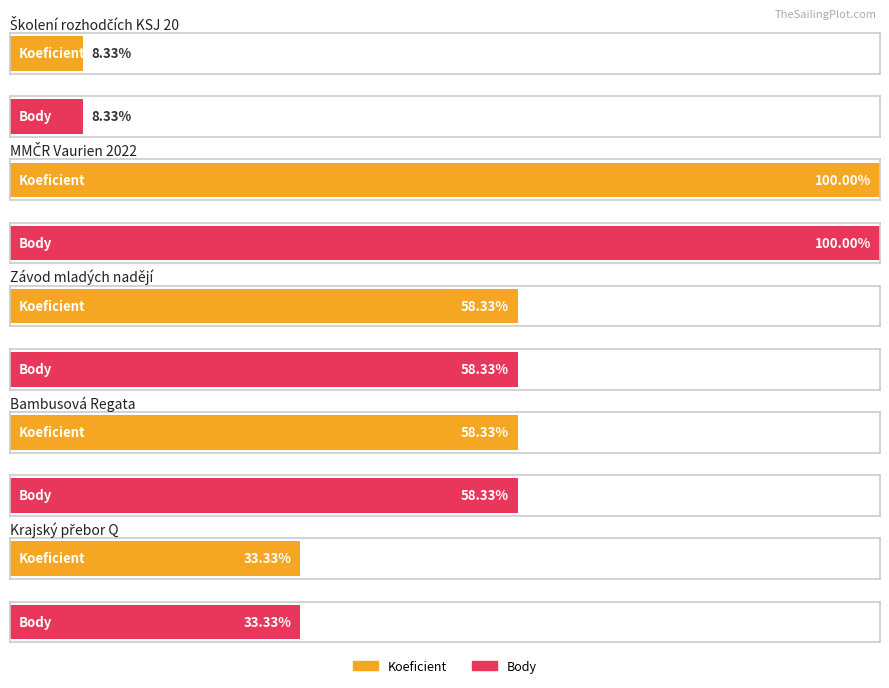

Between Školení rozhodčích KSJ 20 and Krajský přebor Q, which series saw the biggest shift?

Koeficient